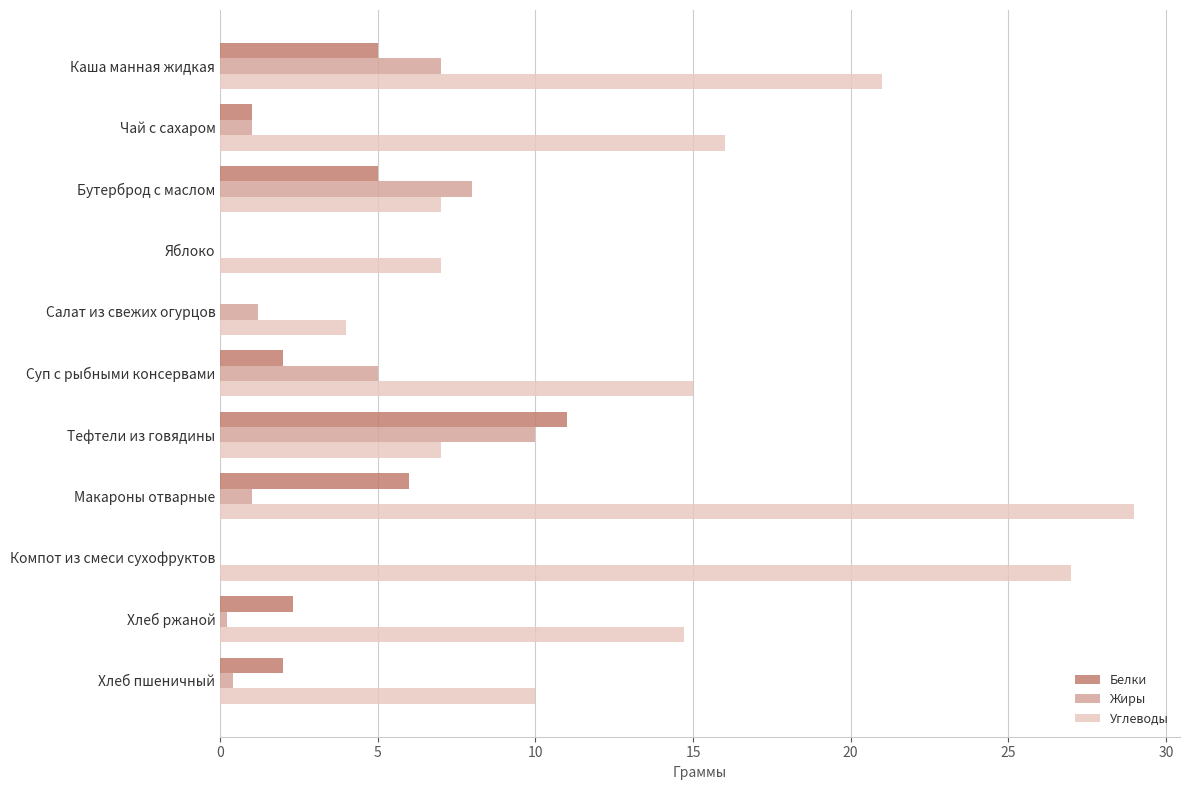

Which series has the largest total across all categories?

Углеводы